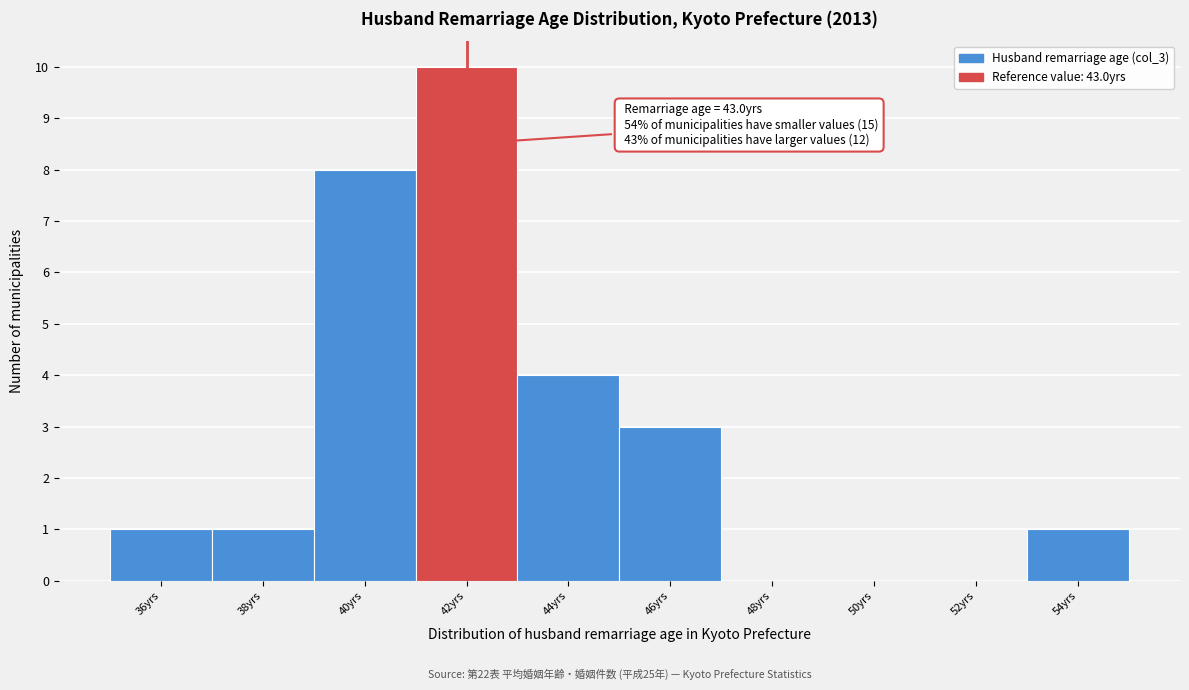

Reading left to right, extract all data points from this chart.

36yrs=1	38yrs=1	40yrs=8	42yrs=10	44yrs=4	46yrs=3	48yrs=0	50yrs=0	52yrs=0	54yrs=1